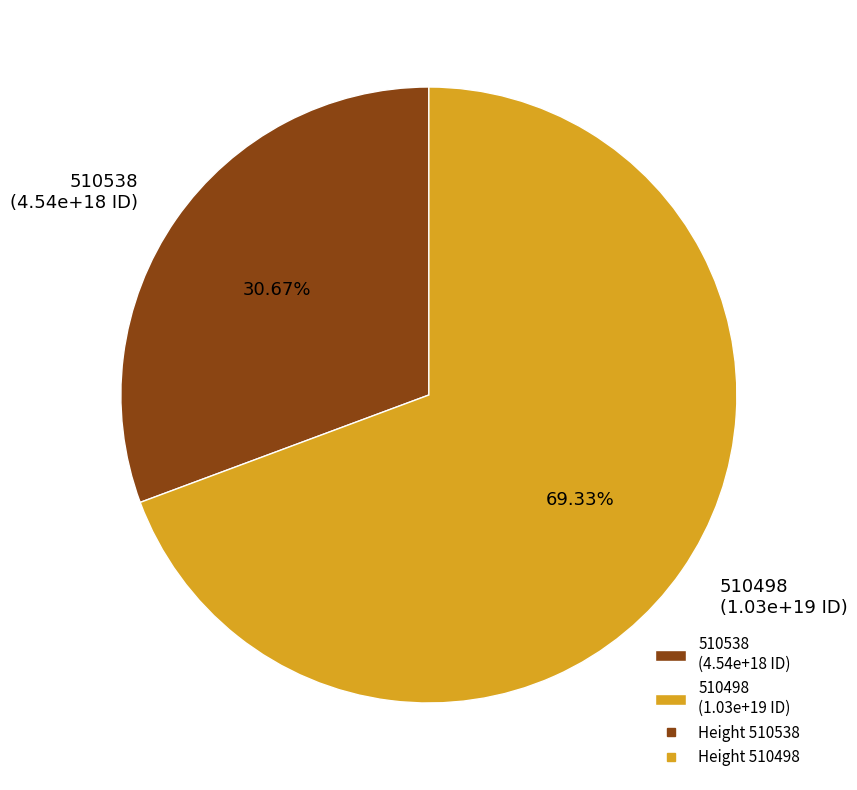

What percentage is NOT represented by 510538?

69.3%